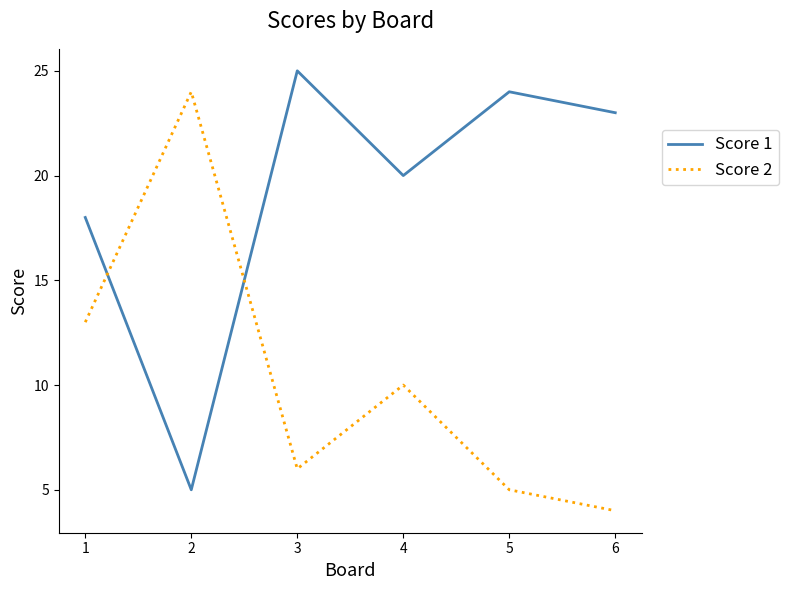

Reading right to left, extract all data points from this chart.

Score 1: 23	24	20	25	5	18
Score 2: 4	5	10	6	24	13